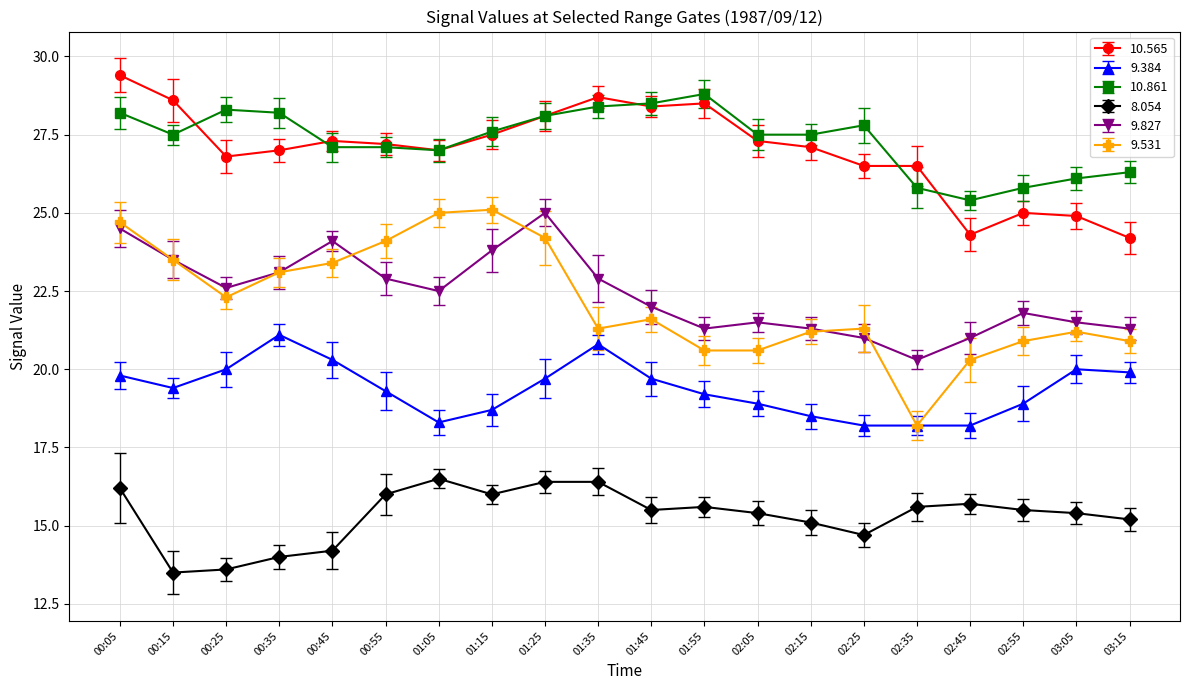

True or false: 10.861 has a value of 46.8 at 00:55.

False